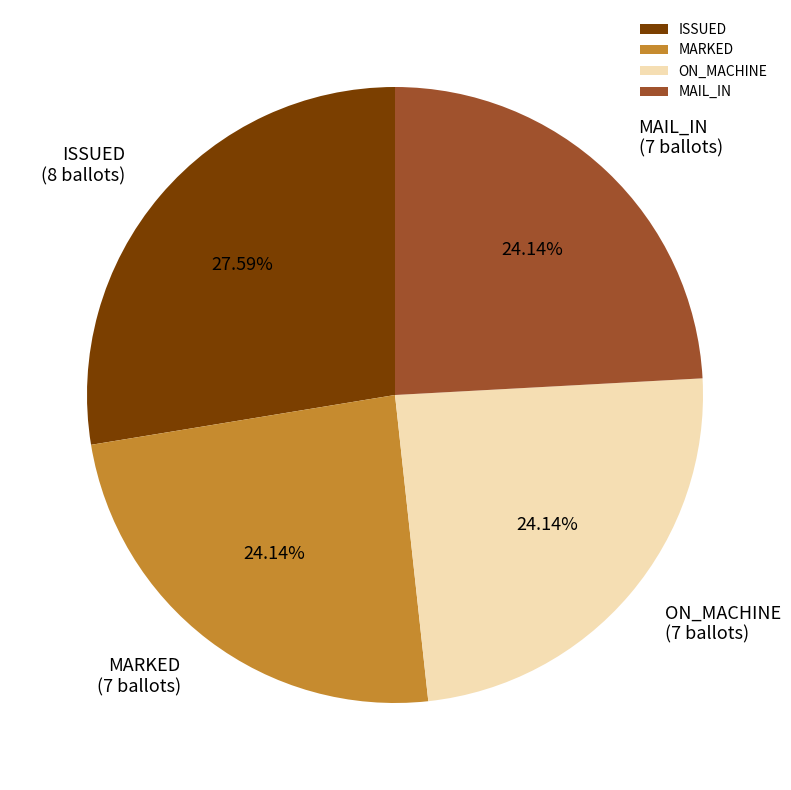

Does ISSUED represent more than half of the total?

No